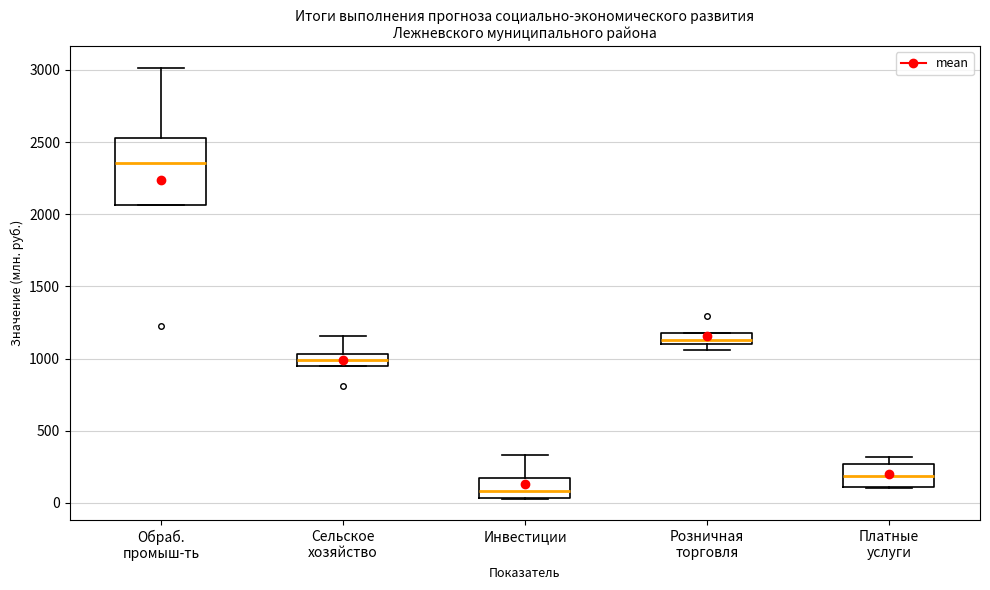

Reading left to right, read every box against the y-axis: the position of its median line, the range the box covers, and the ends of its whiskers. The values are not printed on the chart, so give them approximately, as read against the axis.

Обраб. промыш-ть: median 2350, box 2050 to 2550, whiskers 2050 to 3000
Сельское хозяйство: median 1000, box 950 to 1050, whiskers 950 to 1150
Инвестиции: median 100, box 50 to 150, whiskers 50 to 350
Розничная торговля: median 1150, box 1100 to 1200, whiskers 1050 to 1200
Платные услуги: median 200, box 100 to 250, whiskers 100 to 300